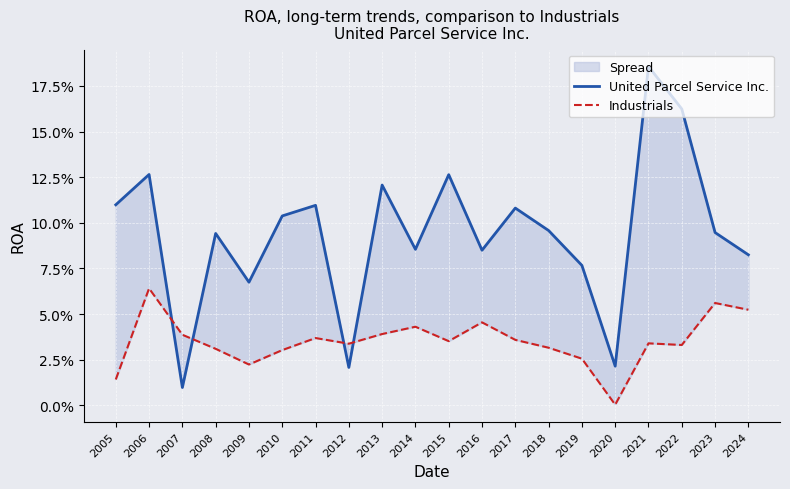

Reading left to right, transcribe all the data shown in this chart.

United Parcel Service Inc.: 2005=0.1	2006=0.1	2007=0.0	2008=0.1	2009=0.1	2010=0.1	2011=0.1	2012=0.0	2013=0.1	2014=0.1	2015=0.1	2016=0.1	2017=0.1	2018=0.1	2019=0.1	2020=0.0	2021=0.2	2022=0.2	2023=0.1	2024=0.1
Industrials: 2005=0.0	2006=0.1	2007=0.0	2008=0.0	2009=0.0	2010=0.0	2011=0.0	2012=0.0	2013=0.0	2014=0.0	2015=0.0	2016=0.0	2017=0.0	2018=0.0	2019=0.0	2020=0.0	2021=0.0	2022=0.0	2023=0.1	2024=0.1